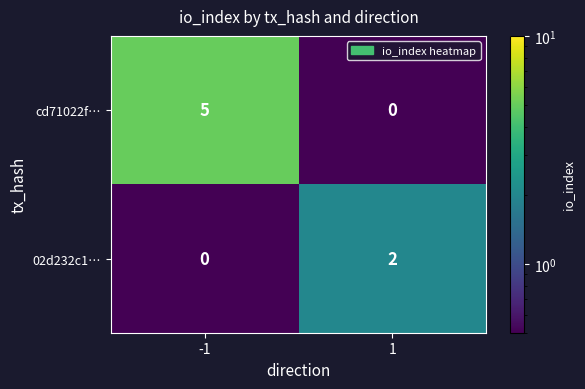

Rank the series at 1 from lowest to highest value.

cd71022f…, 02d232c1…